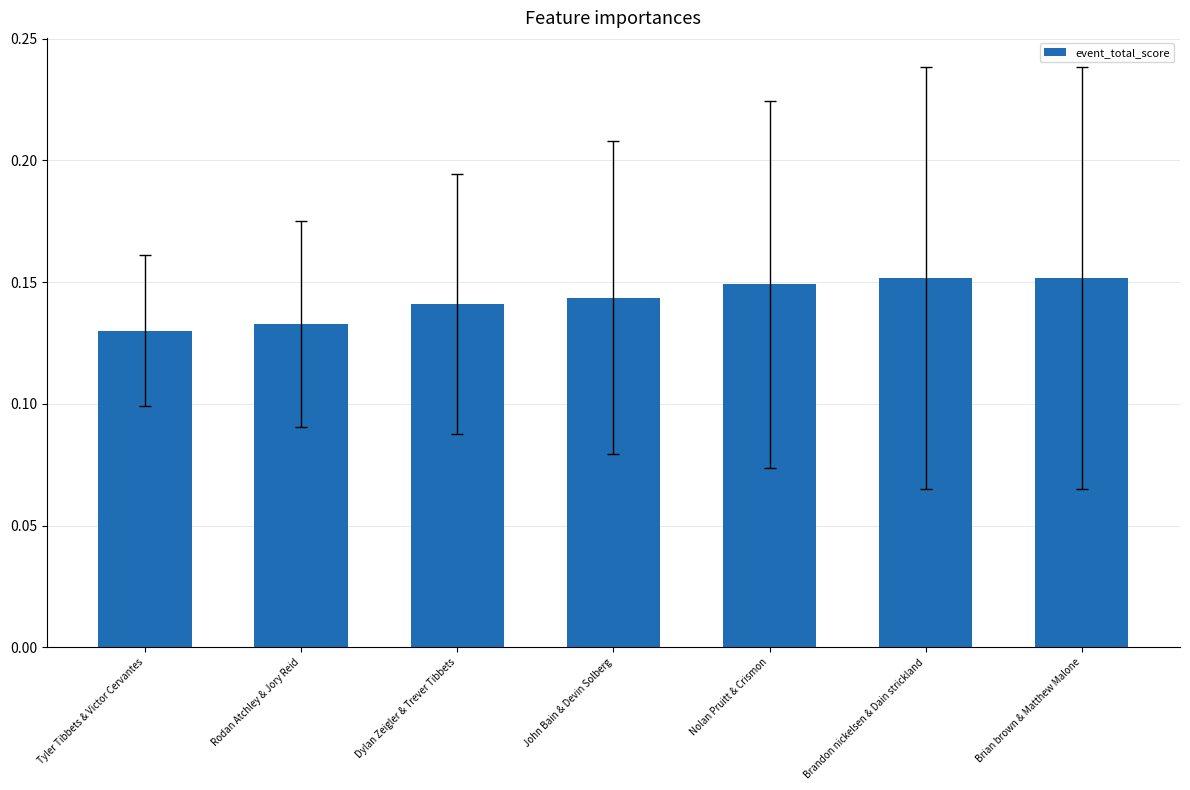

How many bars are there in total?

7